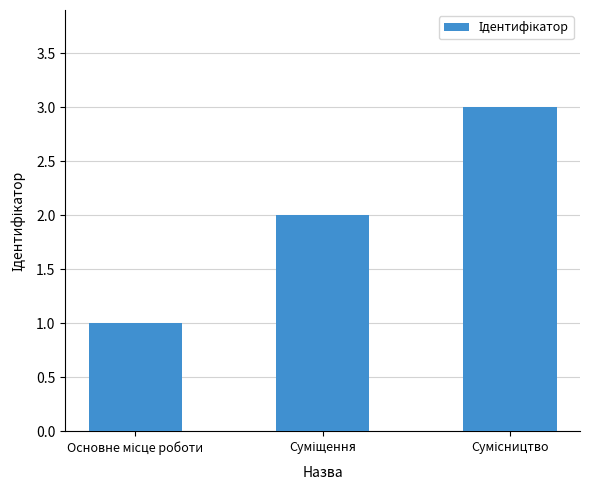

What is the smallest value displayed?

1